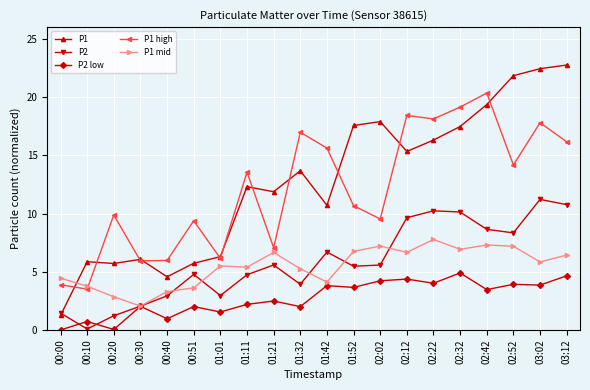

What is the label of the 18th point from the left?

02:52